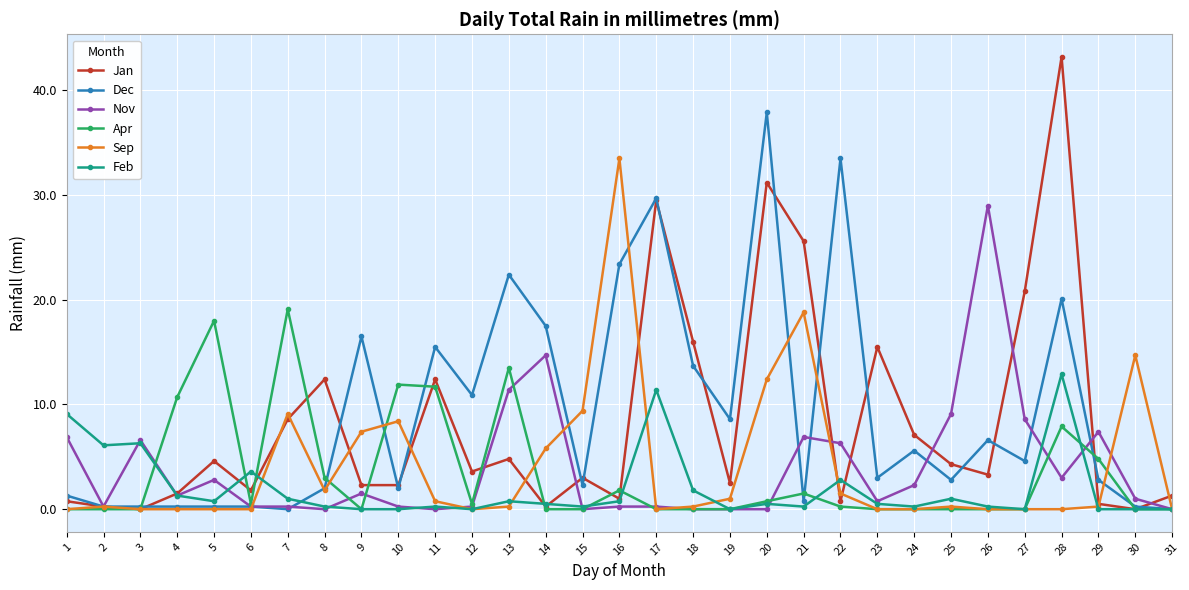

List the series in order of their peak value, lowest first.

Feb, Apr, Nov, Sep, Dec, Jan